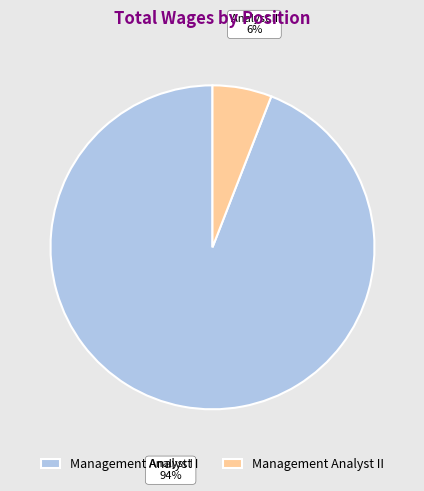

How many slices are in this pie chart?

2